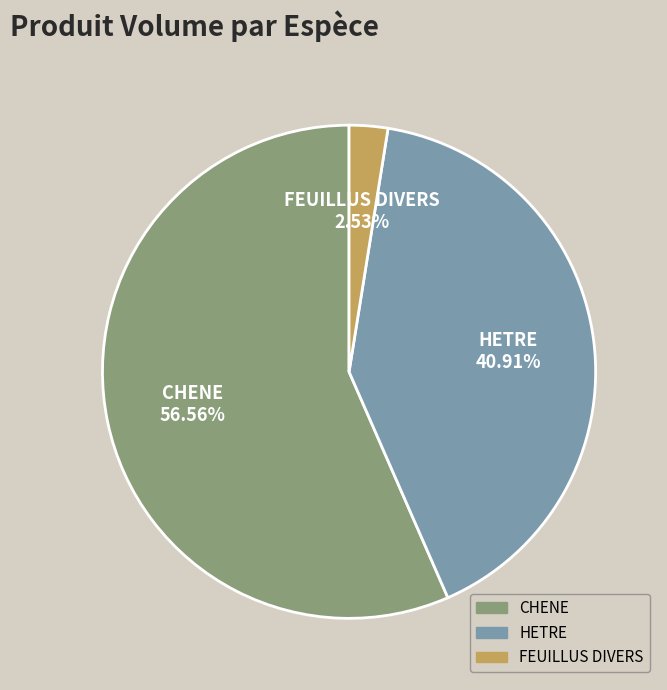

Combined, do FEUILLUS DIVERS and HETRE account for over 50%?

No